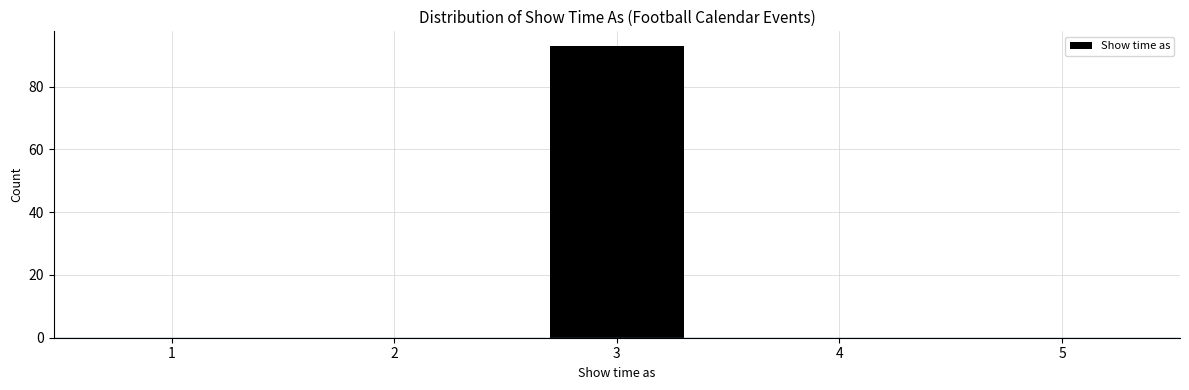

Reading left to right, list every bar in this chart as the range it spans on the x-axis followed by its height. The values are not printed on the chart, so give them approximately, as read against the axis.

0.5 to 1.5: 0
1.5 to 2.5: 0
2.5 to 3.5: 94
3.5 to 4.5: 0
4.5 to 5.5: 0